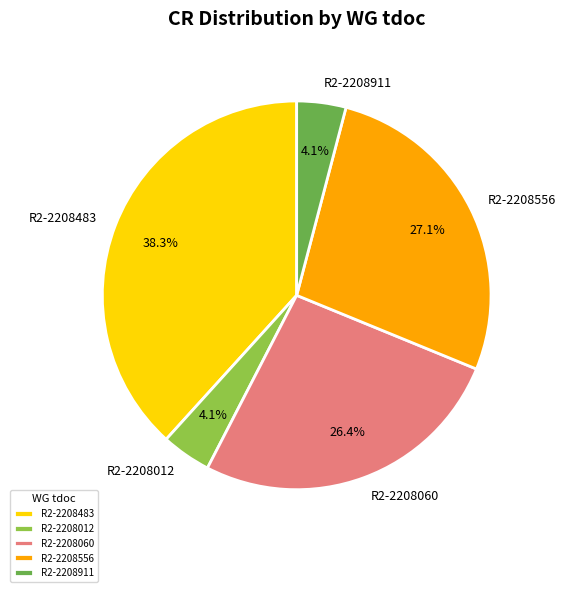

What is the ratio of the value at R2-2208012 to the value at R2-2208556?

0.2